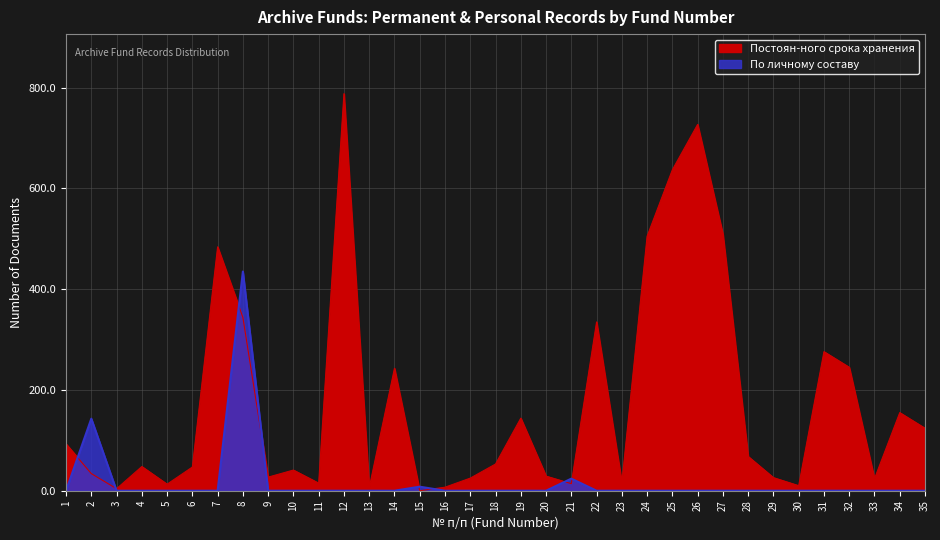

Between which two adjacent categories do Постоян-ного срока хранения and По личному составу first intersect?

1 and 2